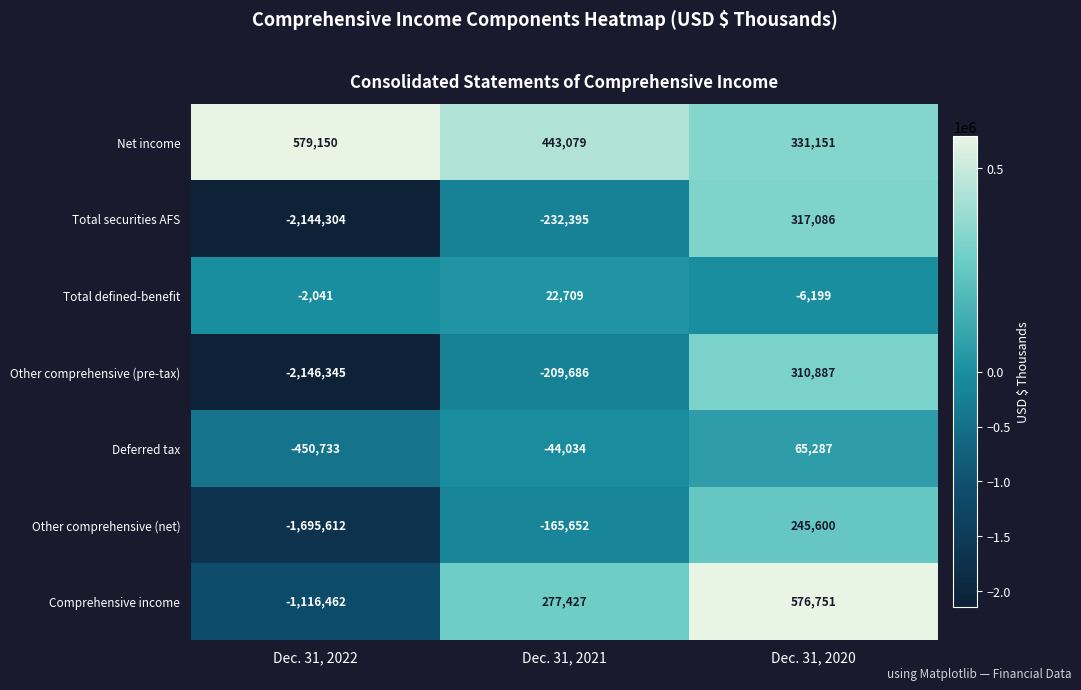

Rank the series by their maximum value, from lowest to highest.

Total defined-benefit, Deferred tax, Other comprehensive (net), Other comprehensive (pre-tax), Total securities AFS, Comprehensive income, Net income